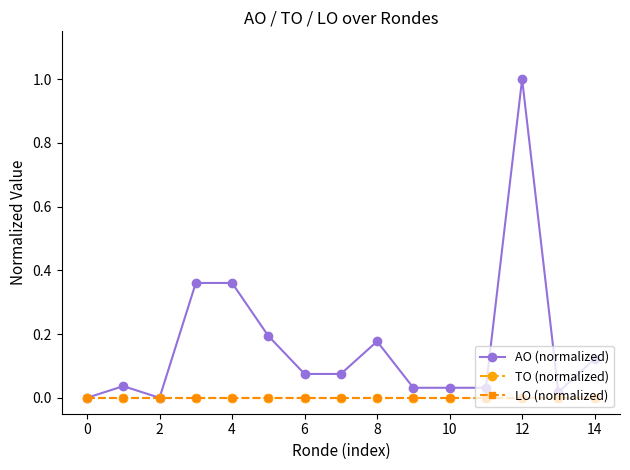

Reading left to right, what are all the values shown in this chart?

AO (normalized): 0.0	0.0	0.0	0.4	0.4	0.2	0.1	0.1	0.2	0.0	0.0	0.0	1.0	0.0	0.1
TO (normalized): 0.0	0.0	0.0	0.0	0.0	0.0	0.0	0.0	0.0	0.0	0.0	0.0	0.0	0.0	0.0
LO (normalized): 0.0	0.0	0.0	0.0	0.0	0.0	0.0	0.0	0.0	0.0	0.0	0.0	0.0	0.0	0.0